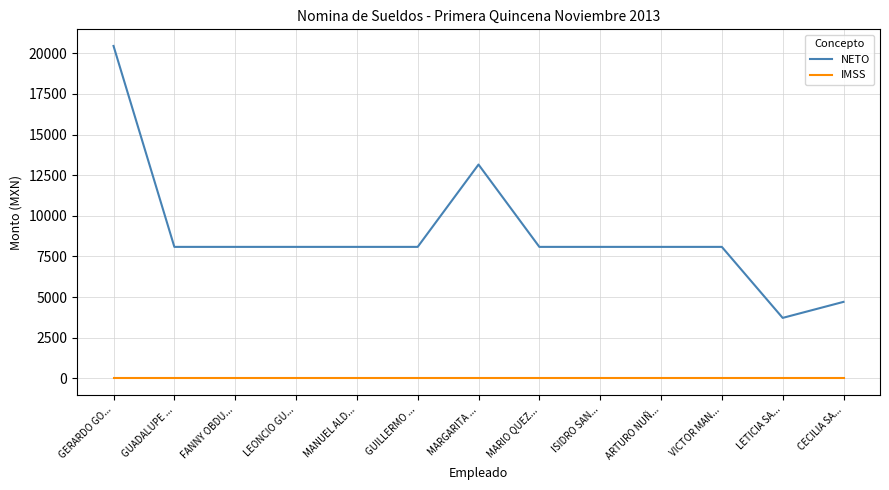

True or false: NETO has a value of 14130 at GUILLERMO ....

False